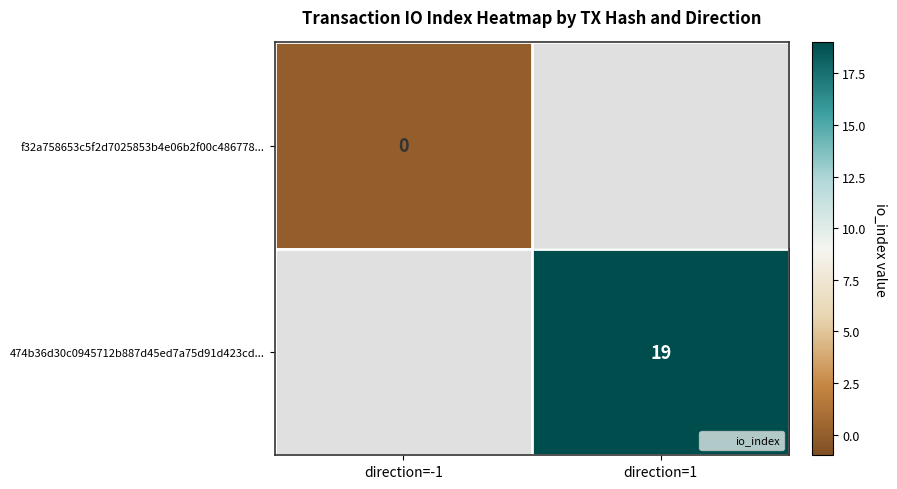

Is the value of 474b36d30c0945712b887d45ed7a75d91d423cd... at direction=-1 greater than the value of f32a758653c5f2d7025853b4e06b2f00c486778... at direction=1?

No